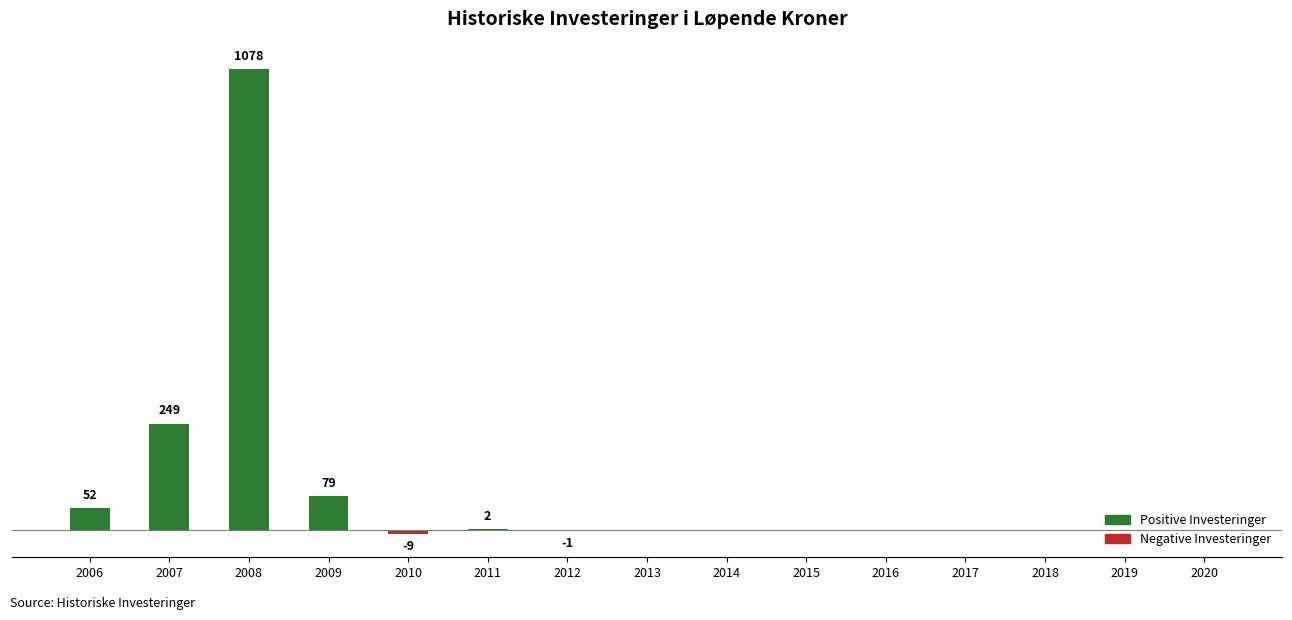

What is the difference between the second highest and minimum values?

258